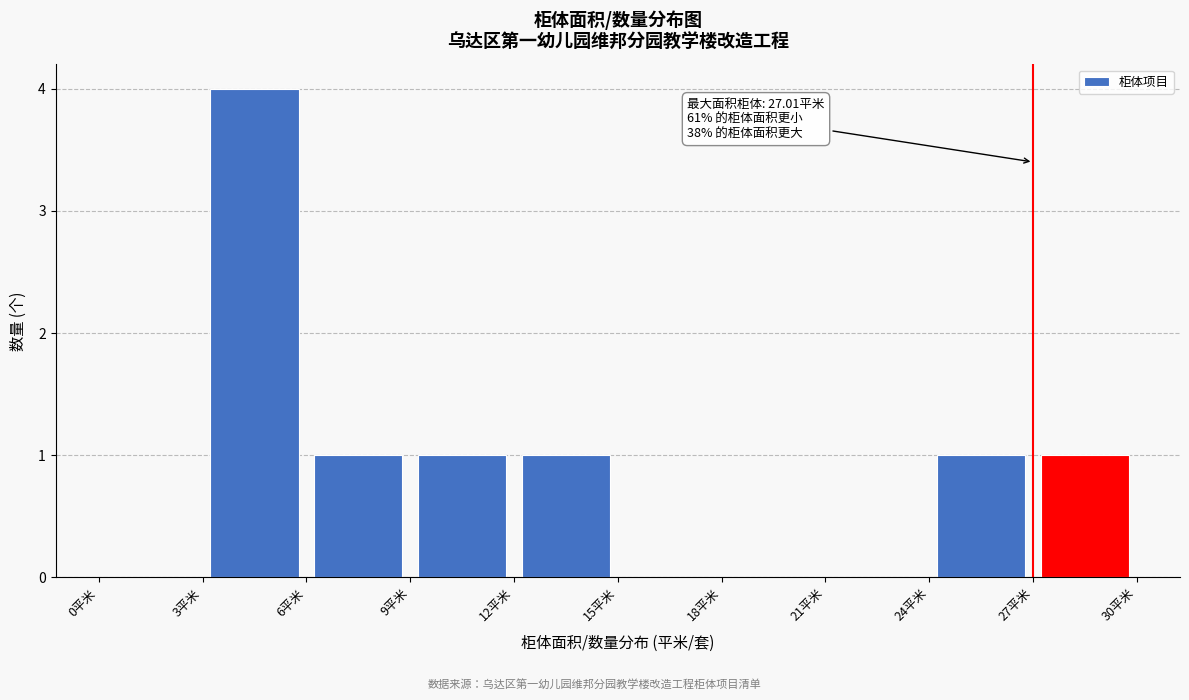

Which range on the x-axis has the tallest bar?

3 to 6